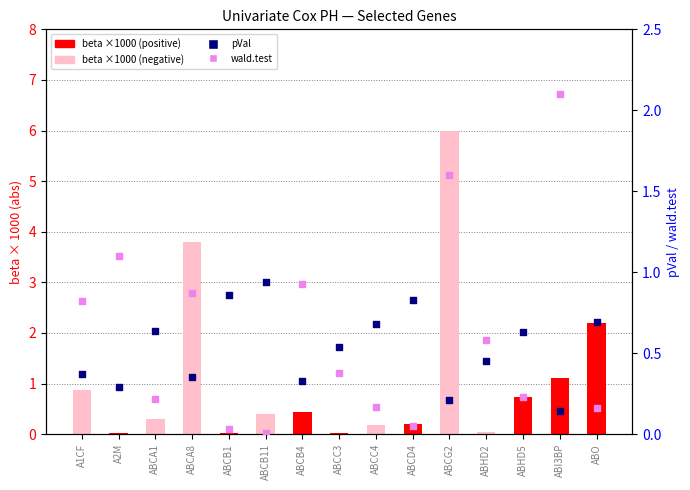

What is the total value across all series at A1CF?

2.1